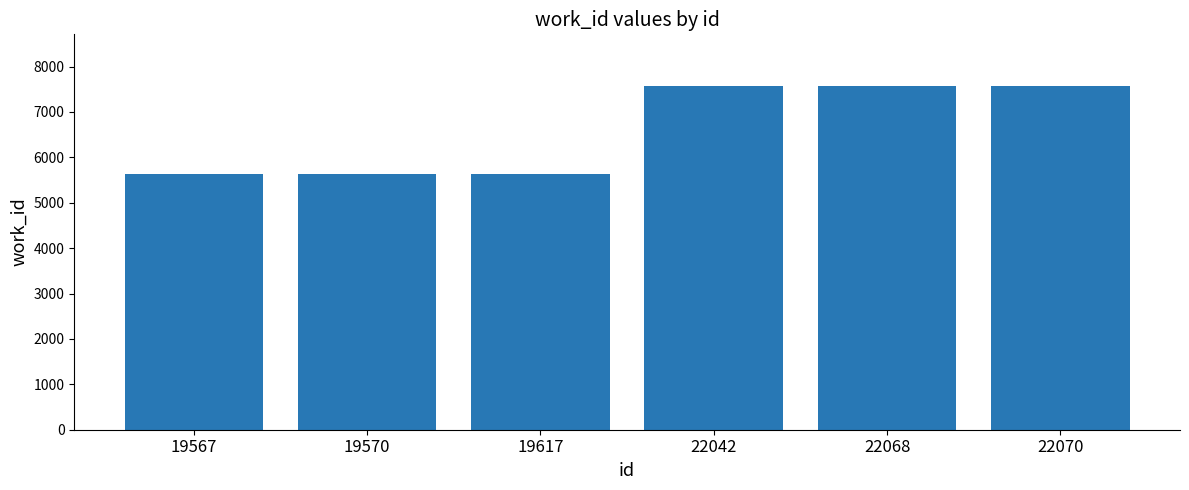

Is it true that the value at 22042 is 7568?

True